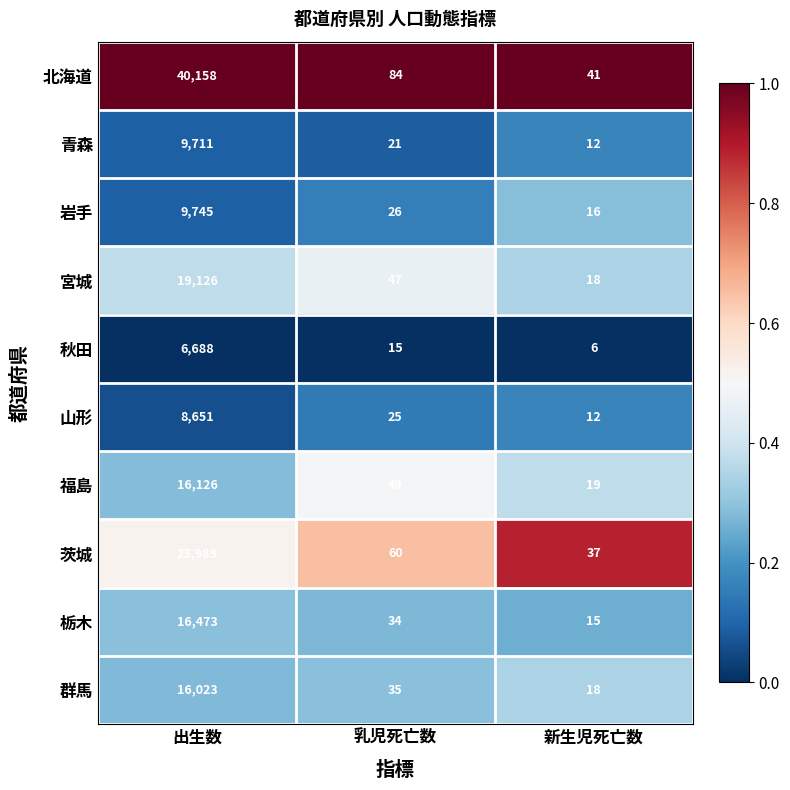

Which series has the widest spread of values?

北海道